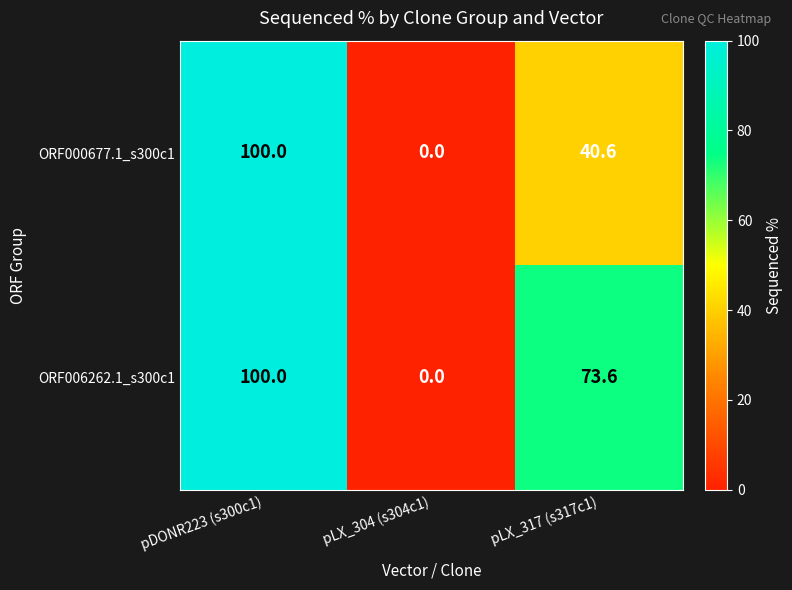

List the series in order of their overall mean, lowest first.

ORF000677.1_s300c1, ORF006262.1_s300c1